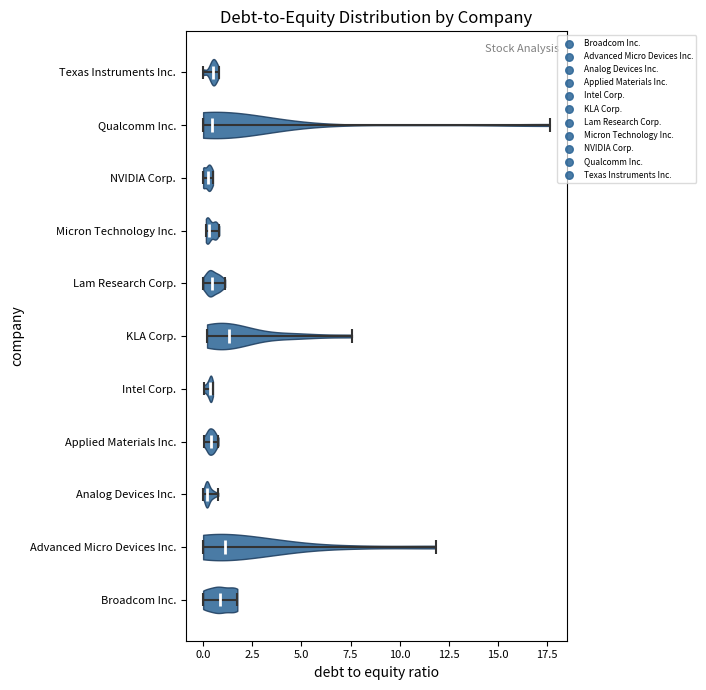

What is the lowest point the violin for KLA Corp. reaches on the x-axis? The values are not printed on the chart, so give them approximately, as read against the axis.

0.0